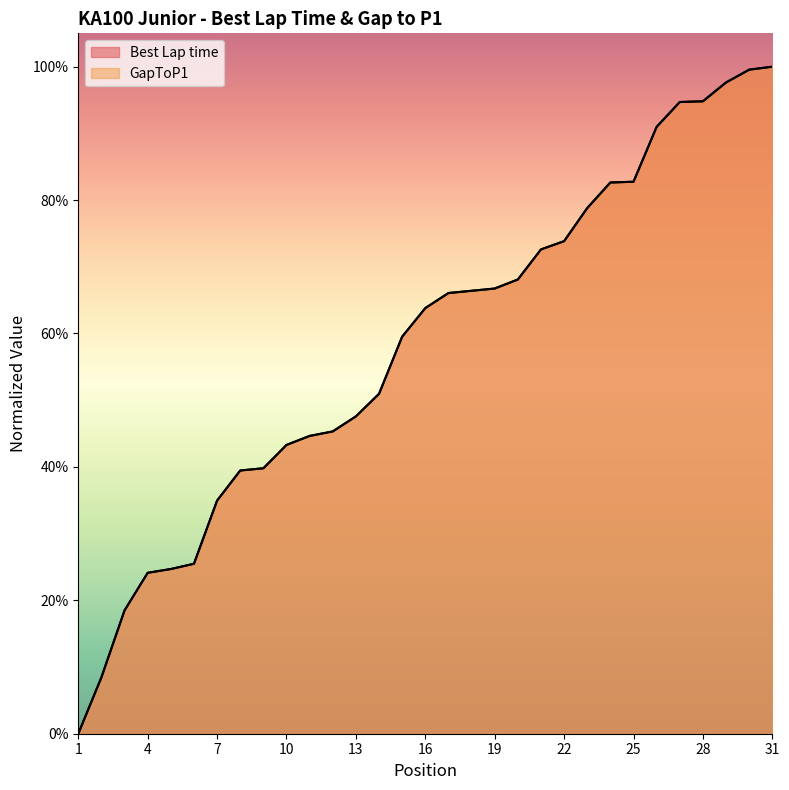

What is the difference between the maximum and minimum values in the Best Lap time series?

1.0